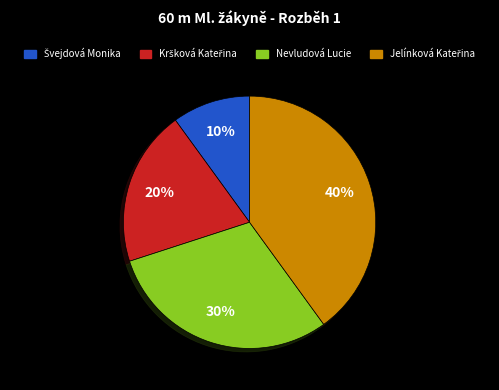

To the nearest percent, what is the average slice percentage?

25%